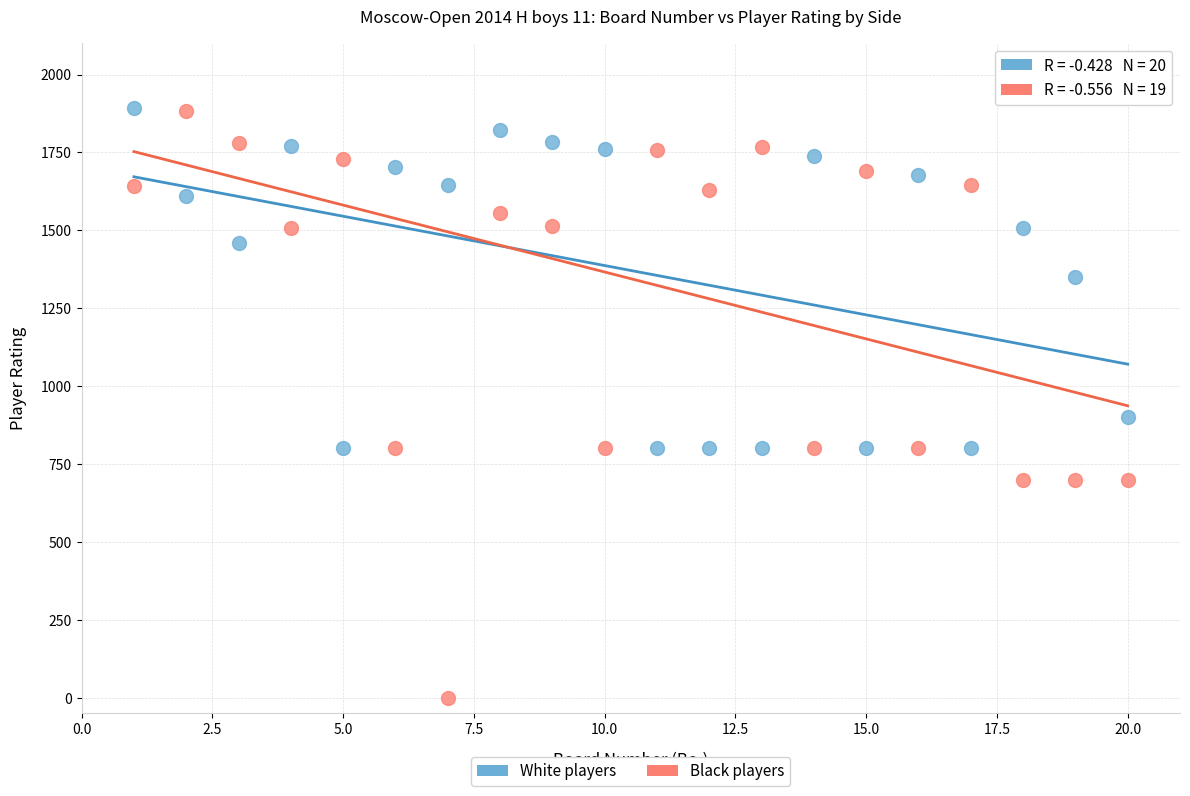

Which series has the widest spread of Y values?

Black players